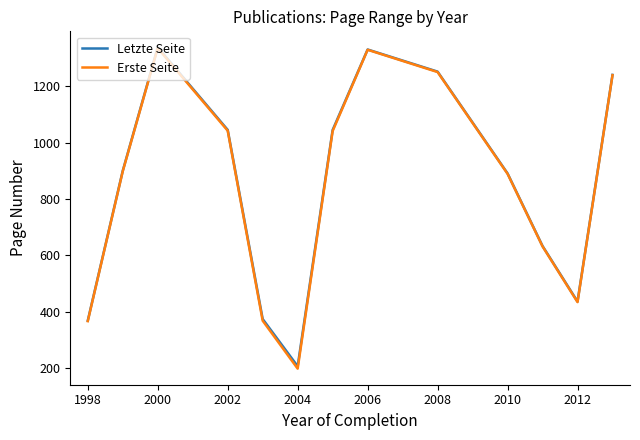

In Erste Seite, how many points are lower than both neighbors (excluding endpoints)?

2